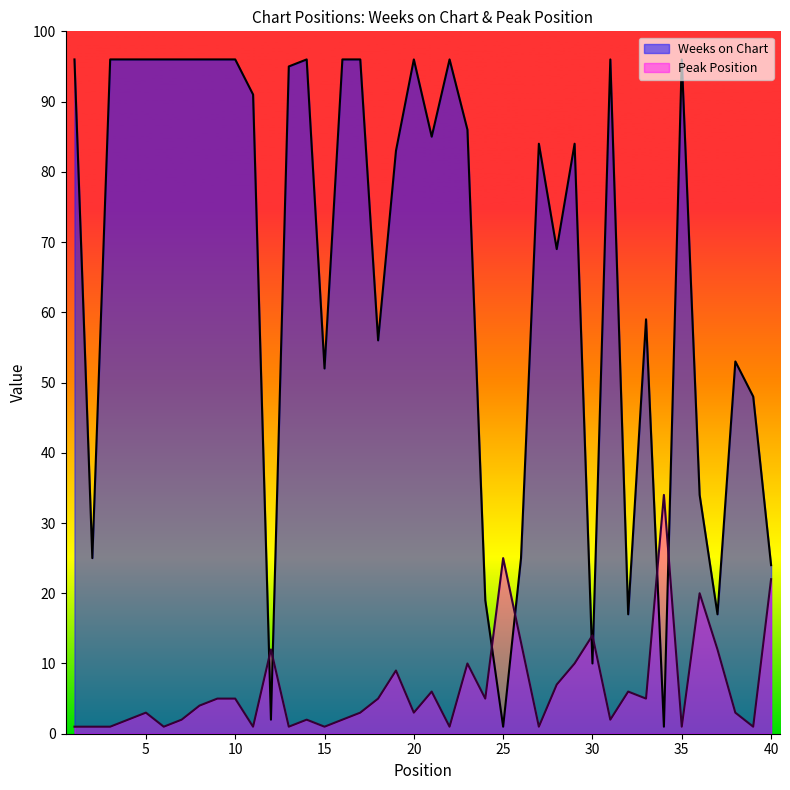

What is the sum of the Peak Position values at 3 and 15?

2